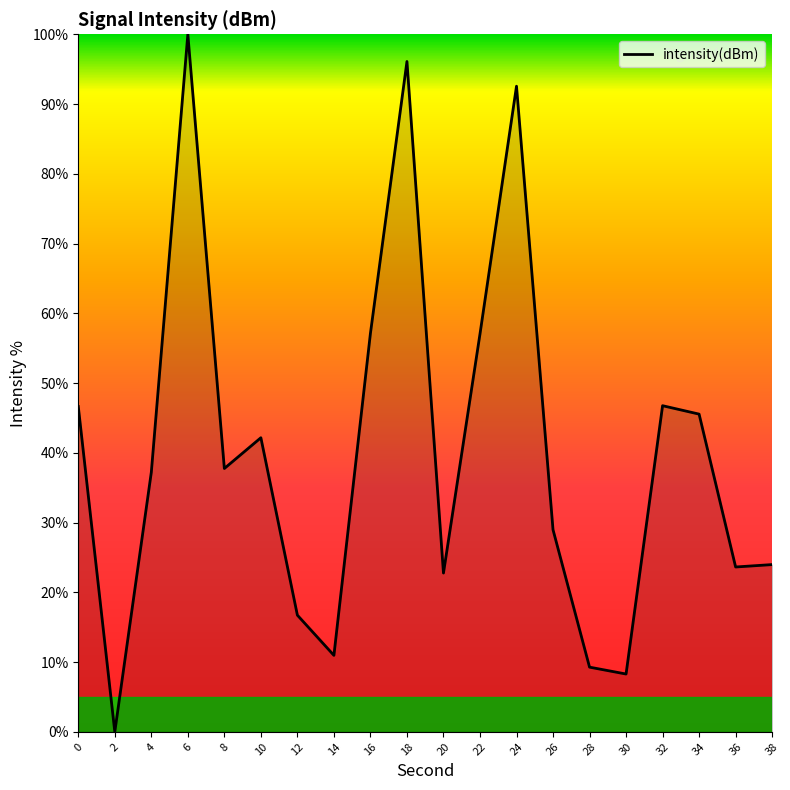

What is the difference between the maximum and minimum values?

100.0